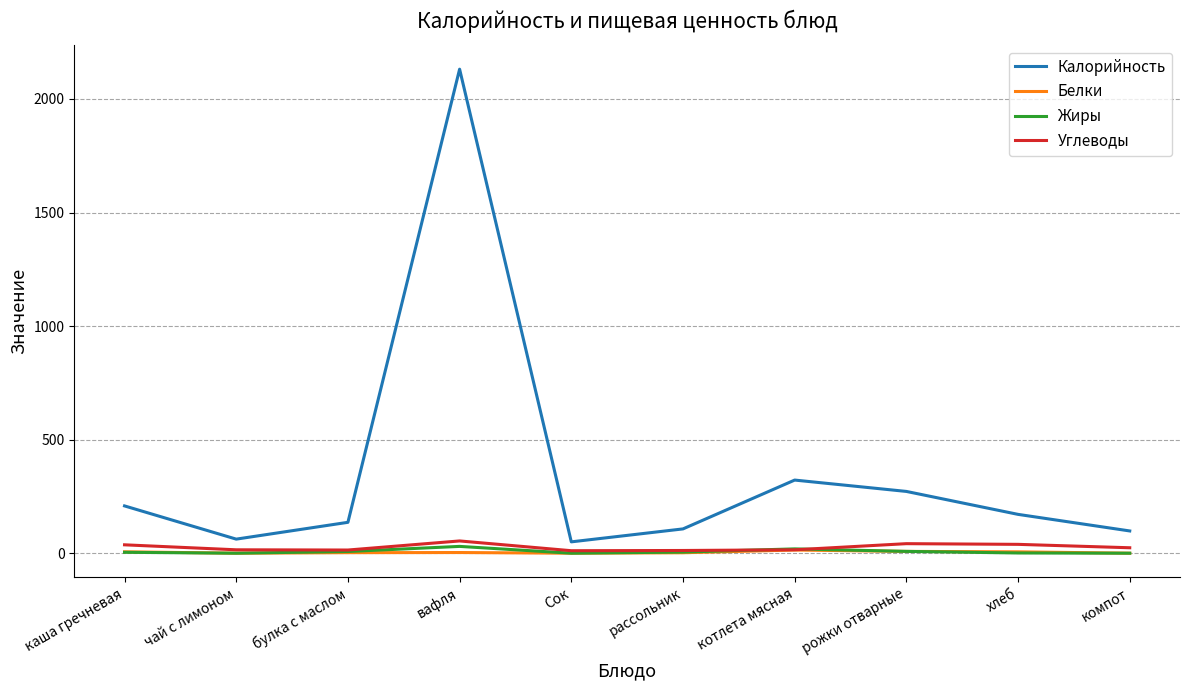

What is the total value across all series at котлета мясная?

370.0